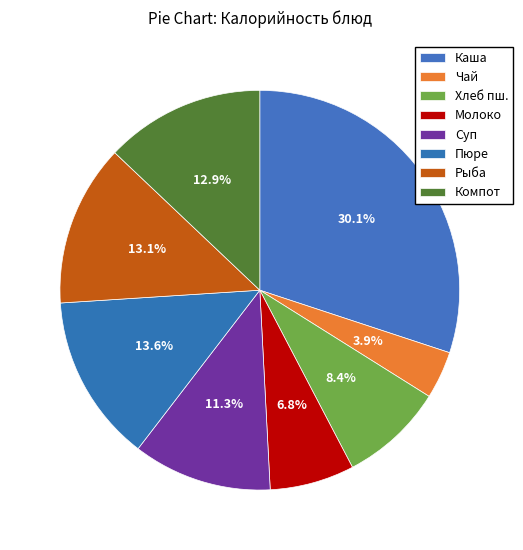

Which slice is the largest?

Каша манная